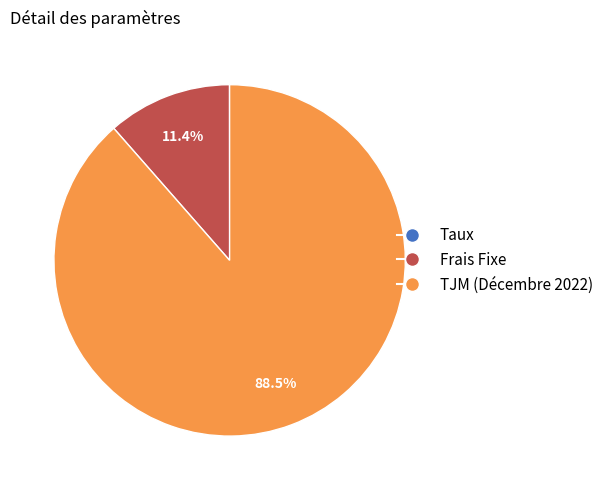

To the nearest percent, what portion does Frais Fixe represent?

11%